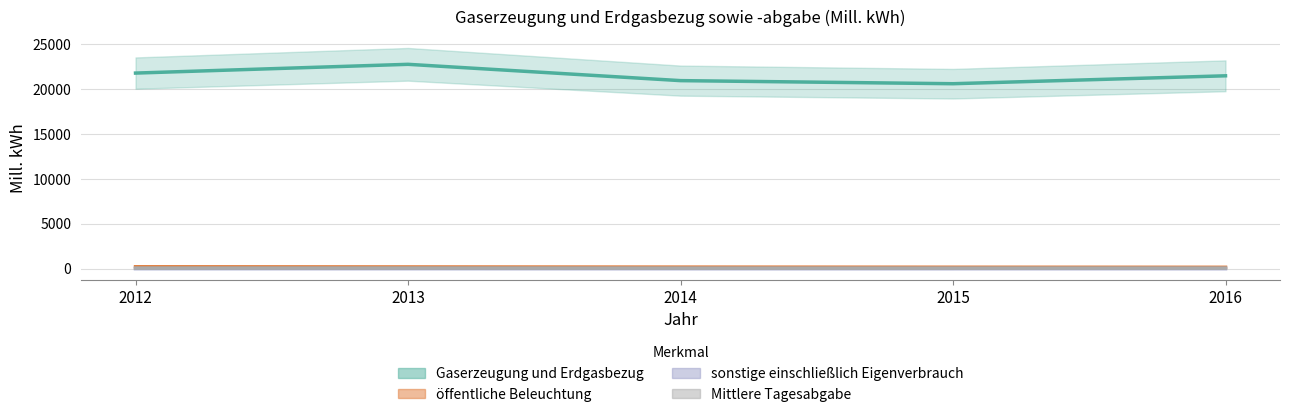

Which label corresponds to the largest value in the chart?

2013